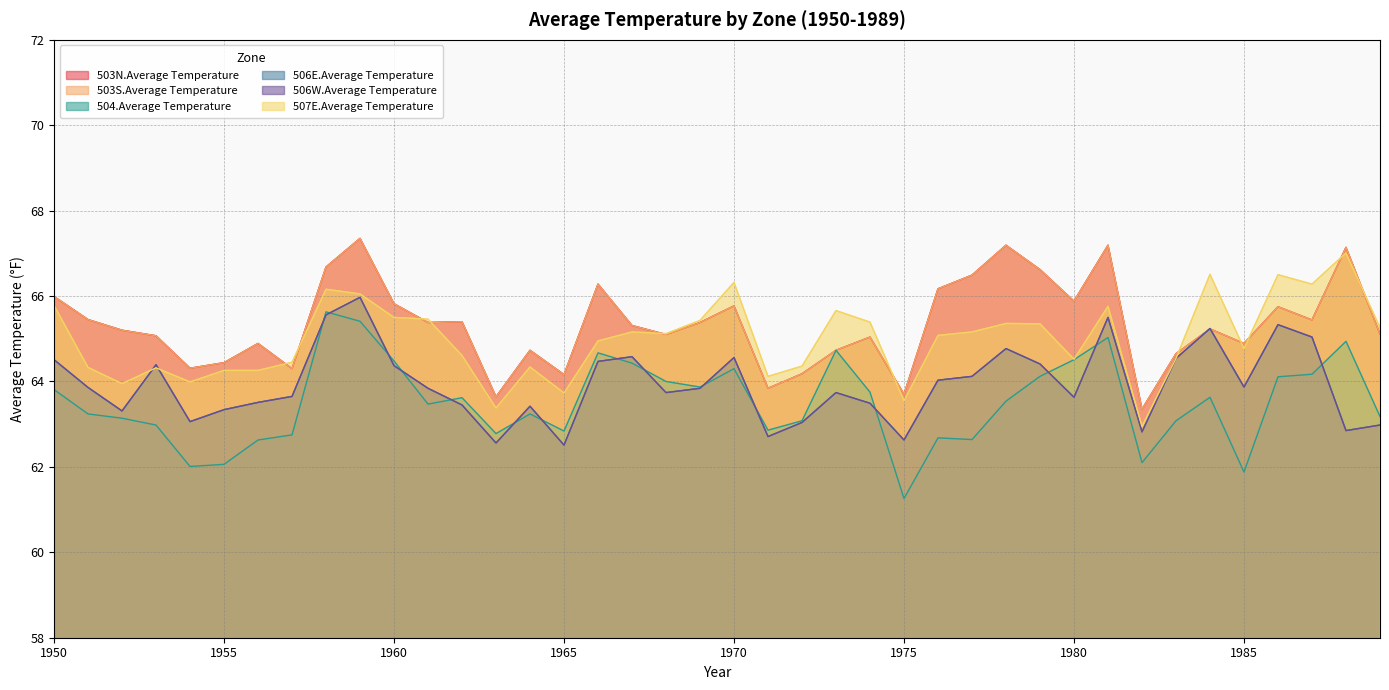

Reading right to left, extract all data points from this chart.

503N.Average Temperature: 1989=65.1	1988=67.1	1987=65.4	1986=65.8	1985=64.9	1984=65.2	1983=64.7	1982=63.4	1981=67.2	1980=65.9	1979=66.6	1978=67.2	1977=66.5	1976=66.2	1975=63.7	1974=65.0	1973=64.7	1972=64.2	1971=63.8	1970=65.8	1969=65.4	1968=65.1	1967=65.3	1966=66.3	1965=64.2	1964=64.7	1963=63.6	1962=65.4	1961=65.4	1960=65.8	1959=67.3	1958=66.7	1957=64.3	1956=64.9	1955=64.4	1954=64.3	1953=65.1	1952=65.2	1951=65.5	1950=66.0
503S.Average Temperature: 1989=65.1	1988=67.1	1987=65.4	1986=65.8	1985=64.9	1984=65.2	1983=64.7	1982=63.4	1981=67.2	1980=65.9	1979=66.6	1978=67.2	1977=66.5	1976=66.2	1975=63.7	1974=65.0	1973=64.7	1972=64.2	1971=63.8	1970=65.8	1969=65.4	1968=65.1	1967=65.3	1966=66.3	1965=64.2	1964=64.7	1963=63.6	1962=65.4	1961=65.4	1960=65.8	1959=67.3	1958=66.7	1957=64.3	1956=64.9	1955=64.4	1954=64.3	1953=65.1	1952=65.2	1951=65.5	1950=66.0
504.Average Temperature: 1989=63.2	1988=64.9	1987=64.2	1986=64.1	1985=61.9	1984=63.6	1983=63.1	1982=62.1	1981=65.0	1980=64.5	1979=64.1	1978=63.5	1977=62.6	1976=62.7	1975=61.3	1974=63.8	1973=64.7	1972=63.1	1971=62.9	1970=64.3	1969=63.9	1968=64.0	1967=64.4	1966=64.7	1965=62.8	1964=63.2	1963=62.8	1962=63.6	1961=63.5	1960=64.5	1959=65.4	1958=65.6	1957=62.8	1956=62.6	1955=62.1	1954=62.0	1953=63.0	1952=63.1	1951=63.2	1950=63.8
506E.Average Temperature: 1989=63.0	1988=62.9	1987=65.0	1986=65.3	1985=63.9	1984=65.2	1983=64.5	1982=62.8	1981=65.5	1980=63.6	1979=64.4	1978=64.8	1977=64.1	1976=64.0	1975=62.6	1974=63.5	1973=63.7	1972=63.0	1971=62.7	1970=64.6	1969=63.8	1968=63.7	1967=64.6	1966=64.5	1965=62.5	1964=63.4	1963=62.6	1962=63.5	1961=63.8	1960=64.4	1959=66.0	1958=65.6	1957=63.6	1956=63.5	1955=63.3	1954=63.1	1953=64.4	1952=63.3	1951=63.9	1950=64.5
506W.Average Temperature: 1989=63.0	1988=62.9	1987=65.0	1986=65.3	1985=63.9	1984=65.2	1983=64.5	1982=62.8	1981=65.5	1980=63.6	1979=64.4	1978=64.8	1977=64.1	1976=64.0	1975=62.6	1974=63.5	1973=63.7	1972=63.0	1971=62.7	1970=64.6	1969=63.8	1968=63.7	1967=64.6	1966=64.5	1965=62.5	1964=63.4	1963=62.6	1962=63.5	1961=63.8	1960=64.4	1959=66.0	1958=65.6	1957=63.6	1956=63.5	1955=63.3	1954=63.1	1953=64.4	1952=63.3	1951=63.9	1950=64.5
507E.Average Temperature: 1989=65.3	1988=67.0	1987=66.3	1986=66.5	1985=64.8	1984=66.5	1983=64.5	1982=63.0	1981=65.8	1980=64.5	1979=65.3	1978=65.4	1977=65.2	1976=65.1	1975=63.5	1974=65.4	1973=65.7	1972=64.4	1971=64.1	1970=66.3	1969=65.4	1968=65.1	1967=65.2	1966=65.0	1965=63.7	1964=64.3	1963=63.4	1962=64.6	1961=65.5	1960=65.5	1959=66.0	1958=66.2	1957=64.5	1956=64.3	1955=64.3	1954=64.0	1953=64.3	1952=64.0	1951=64.3	1950=65.8